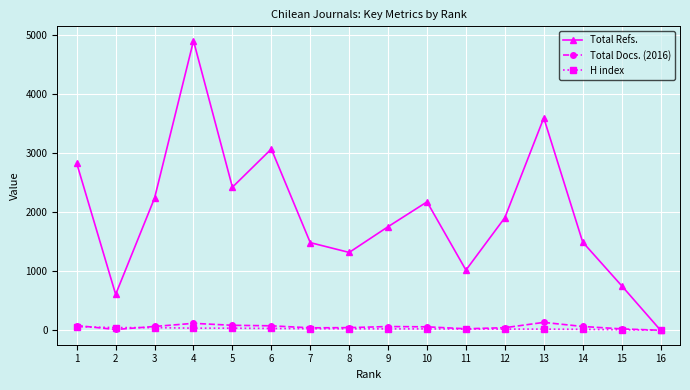

What is the approximate value of Total Refs. at 13?

3594